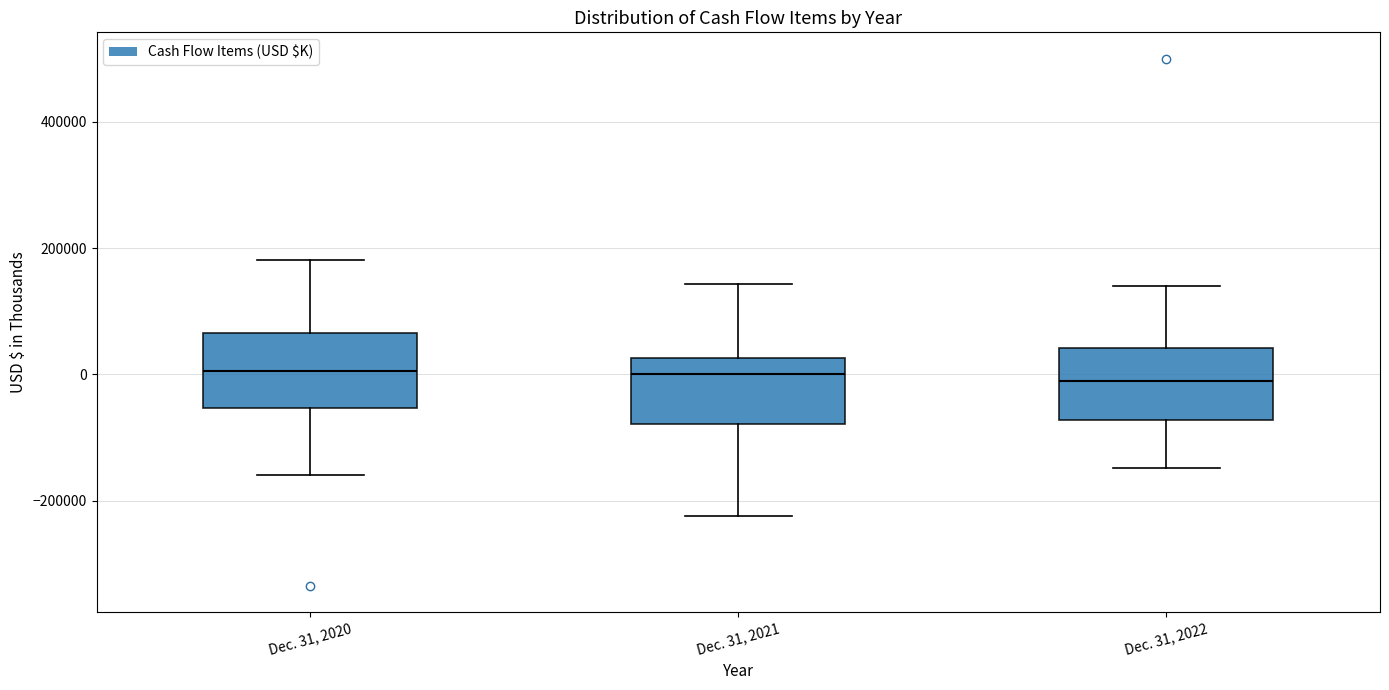

Reading left to right, read every box against the y-axis: the position of its median line, the range the box covers, and the ends of its whiskers. The values are not printed on the chart, so give them approximately, as read against the axis.

Dec. 31, 2020: median 0, box -60000 to 60000, whiskers -160000 to 180000
Dec. 31, 2021: median 0, box -80000 to 20000, whiskers -220000 to 140000
Dec. 31, 2022: median -20000, box -80000 to 40000, whiskers -140000 to 140000